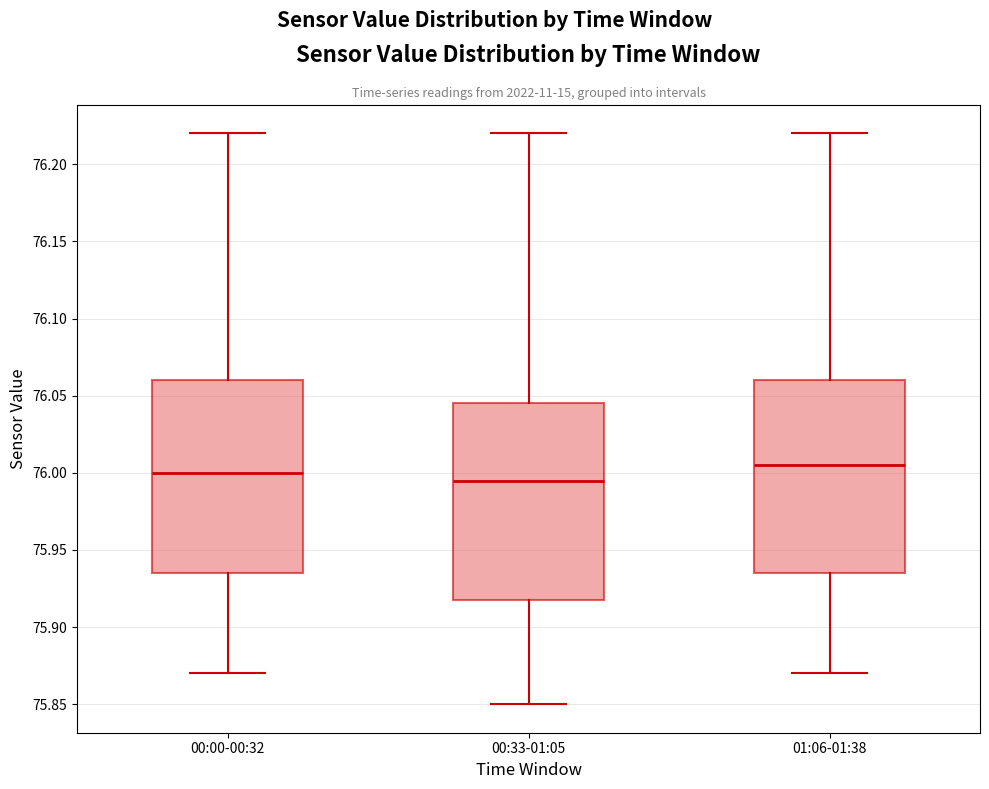

Reading left to right, transcribe this box plot: for each box, give where its median line is, the range the box spans, and where its two whiskers end, as read against the y-axis. The values are not printed on the chart, so give them approximately, as read against the axis.

00:00-00:32: median 76.000, box 75.935 to 76.060, whiskers 75.870 to 76.220
00:33-01:05: median 75.995, box 75.920 to 76.045, whiskers 75.850 to 76.220
01:06-01:38: median 76.005, box 75.935 to 76.060, whiskers 75.870 to 76.220